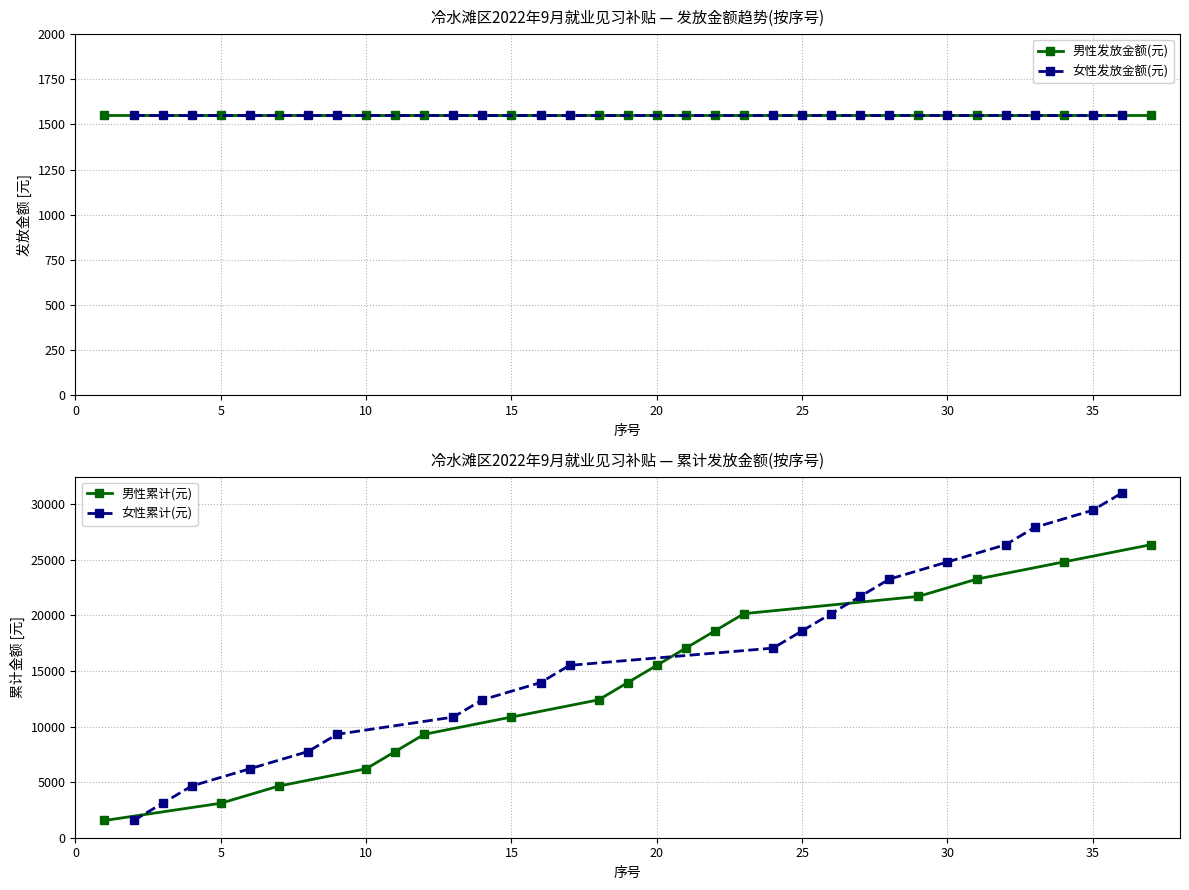

Does the chart have visible grid lines?

Yes